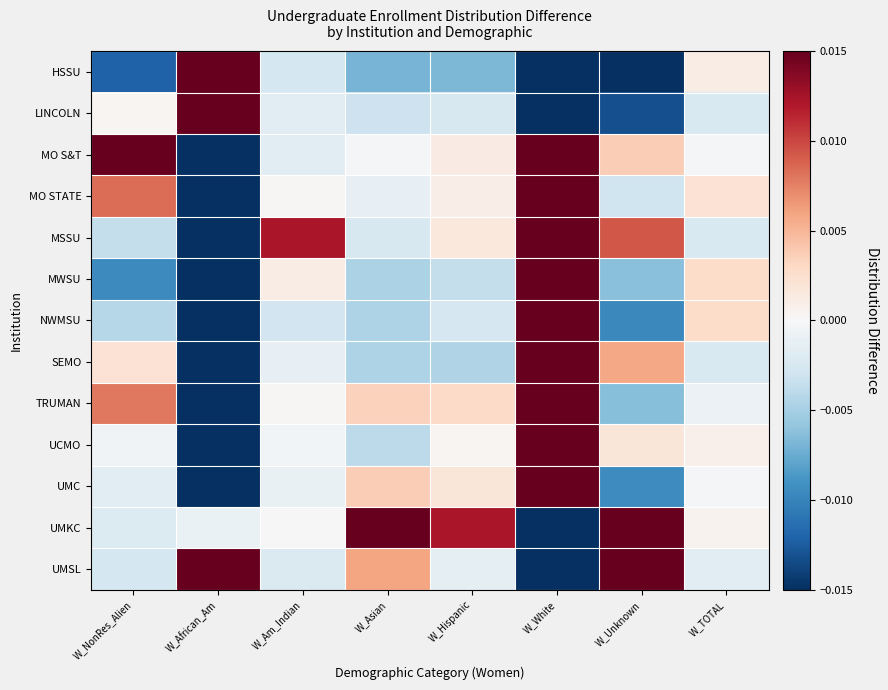

What is the maximum value shown in the chart?

0.4